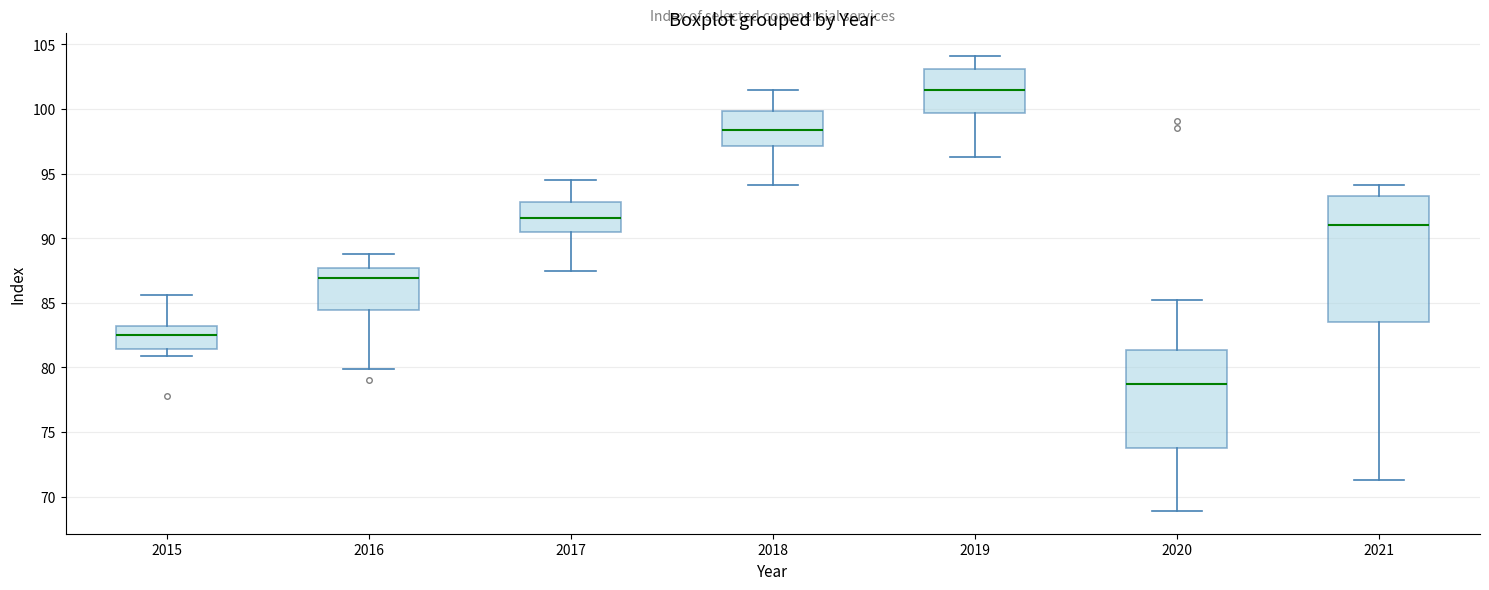

Reading left to right, transcribe this box plot: for each box, give where its median line is, the range the box spans, and where its two whiskers end, as read against the y-axis. The values are not printed on the chart, so give them approximately, as read against the axis.

2015: median 82.5, box 81.5 to 83.0, whiskers 81.0 to 85.5
2016: median 87.0, box 84.5 to 87.5, whiskers 80.0 to 89.0
2017: median 91.5, box 90.5 to 93.0, whiskers 87.5 to 94.5
2018: median 98.5, box 97.0 to 100.0, whiskers 94.0 to 101.5
2019: median 101.5, box 99.5 to 103.0, whiskers 96.5 to 104.0
2020: median 78.5, box 74.0 to 81.5, whiskers 69.0 to 85.0
2021: median 91.0, box 83.5 to 93.5, whiskers 71.5 to 94.0